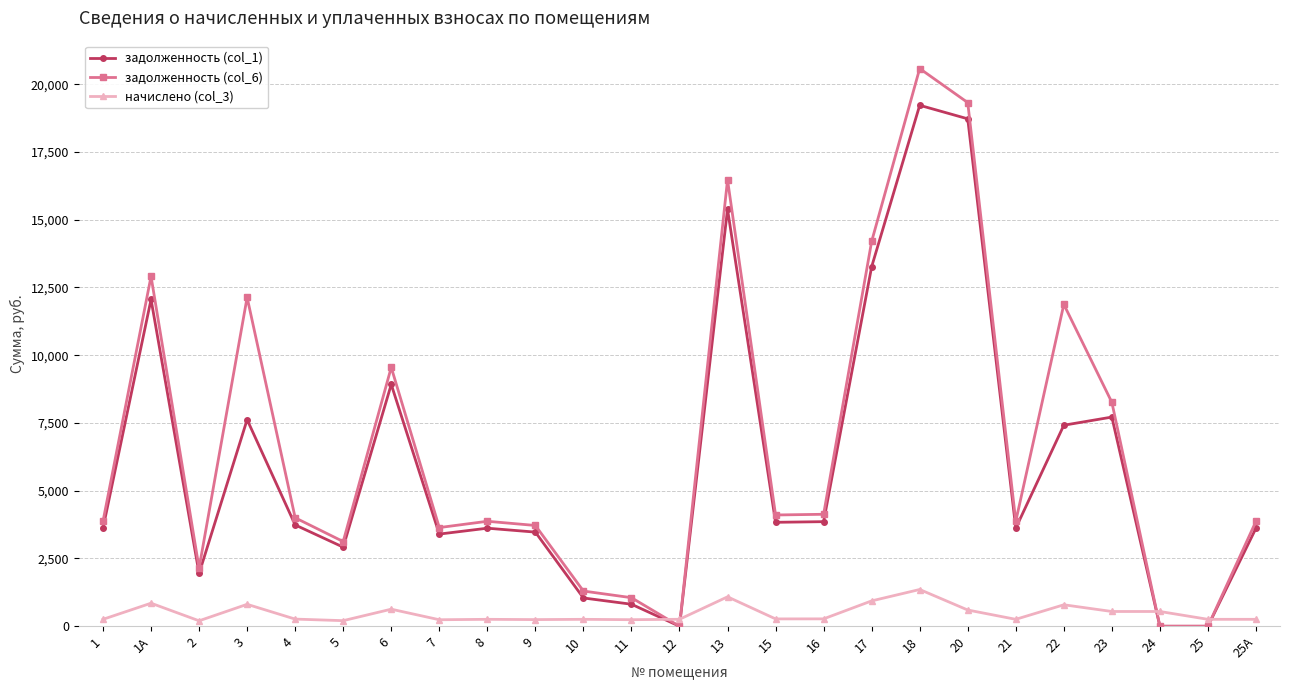

How many lines are shown in the chart?

3